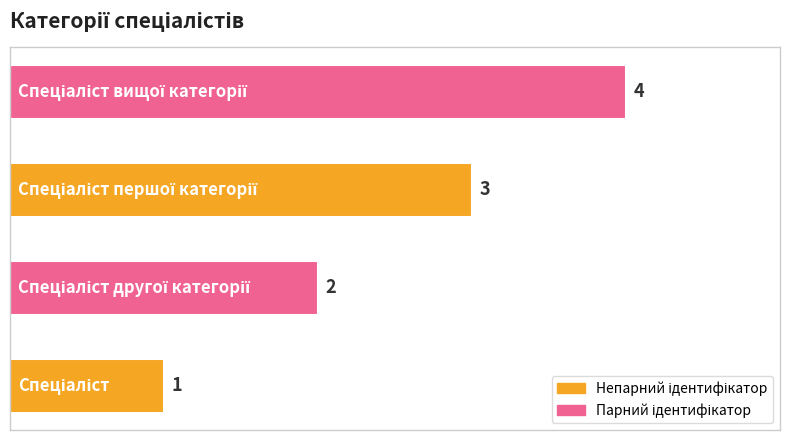

Count the values in the range 2 to 4.

3